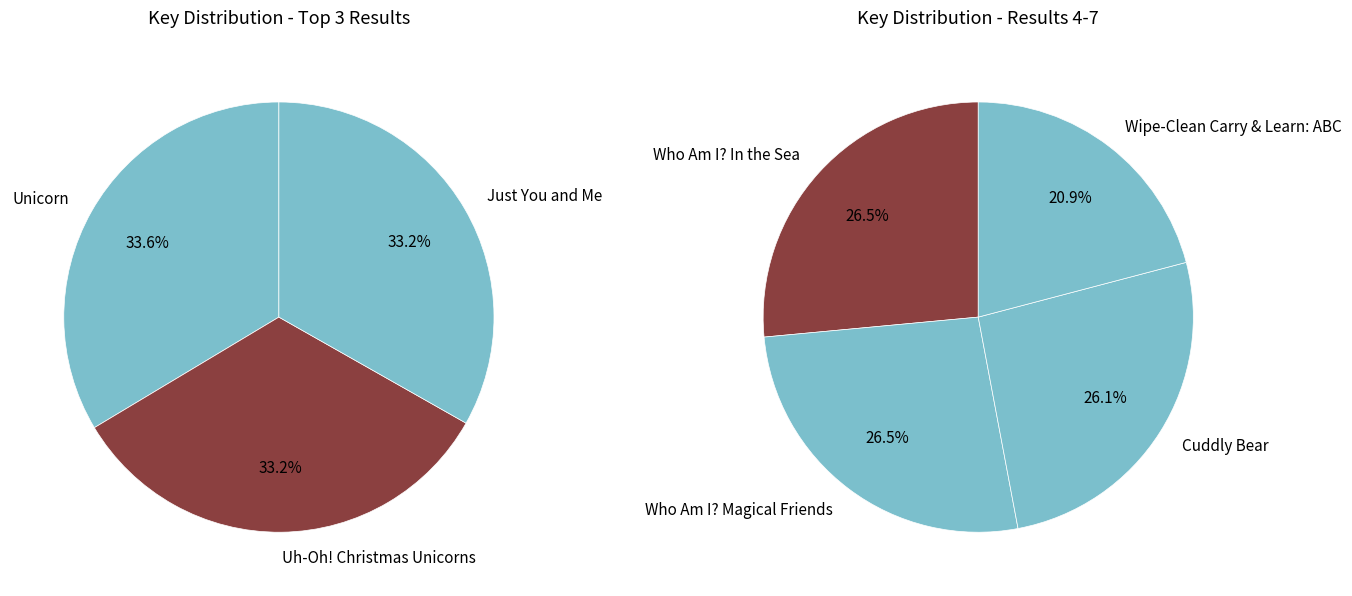

Does any single category account for the majority?

No